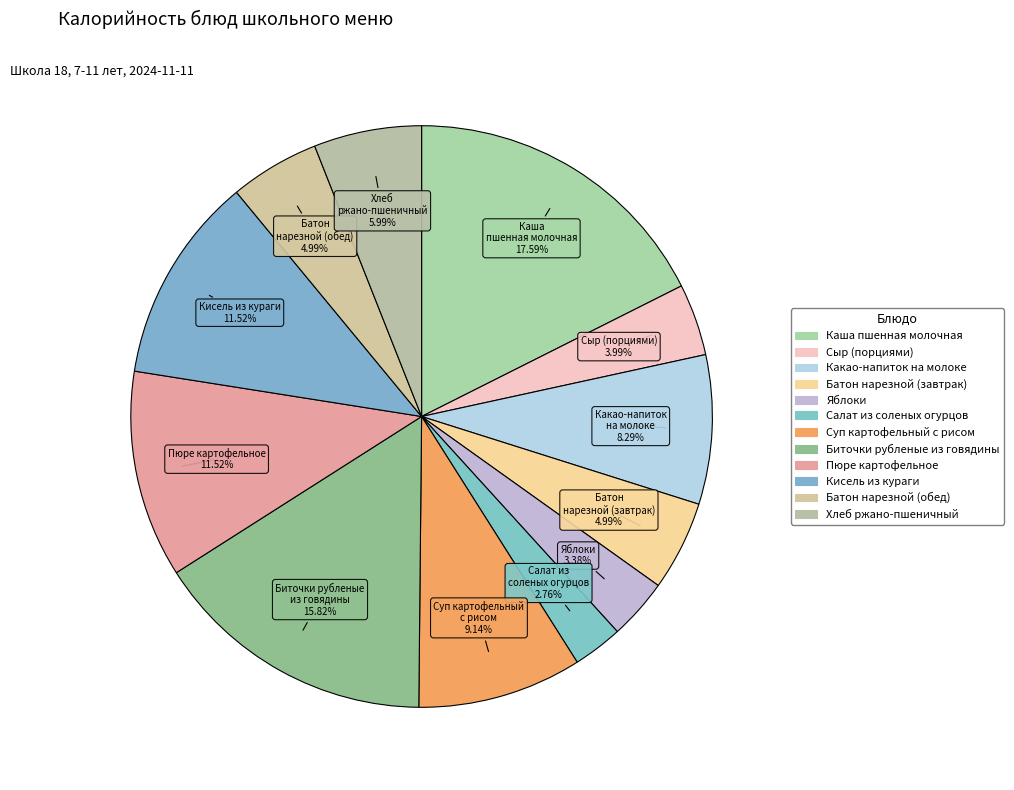

To the nearest percent, what percentage of the pie is Каша пшенная молочная?

18%